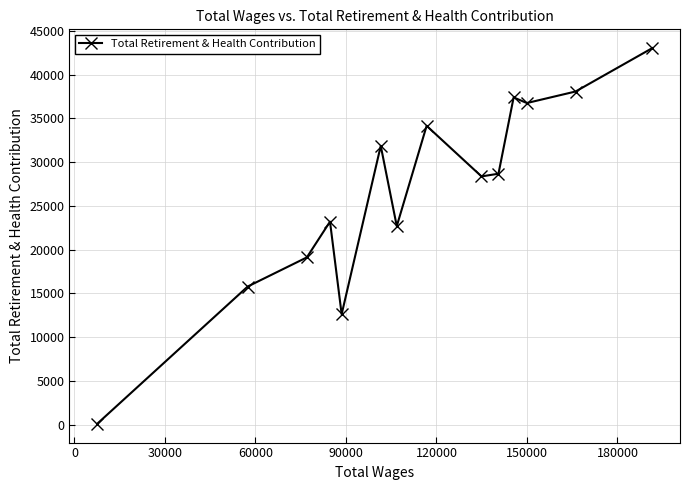

What is the sum of all values?

371931